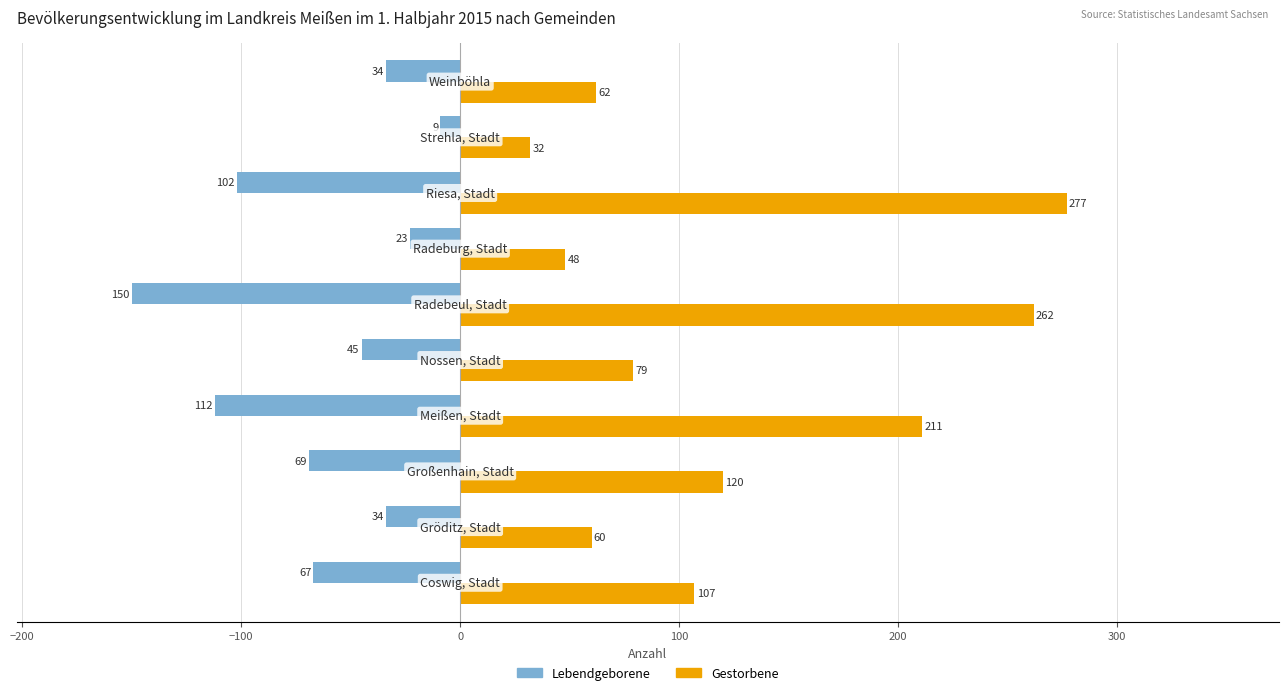

What is the highest value of the Lebendgeborene series?

-9